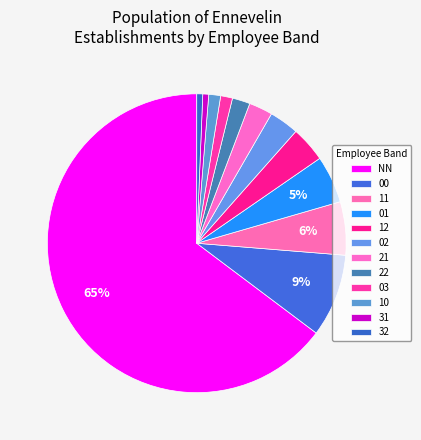

How many slices are in this pie chart?

12